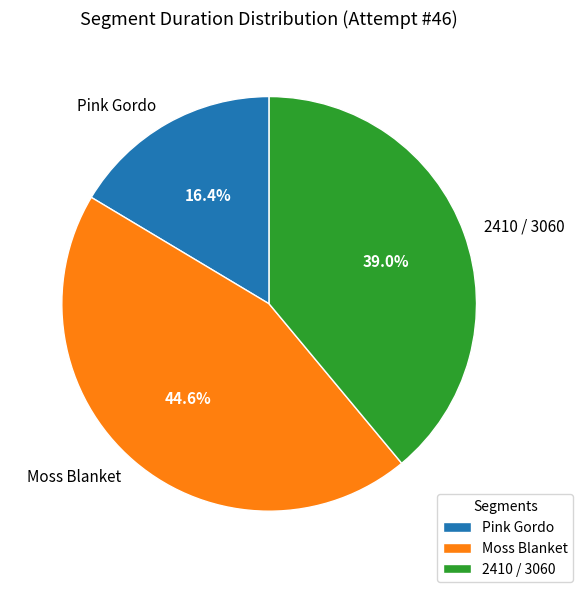

What is the ratio of the value at Moss Blanket to the value at Pink Gordo?

2.7